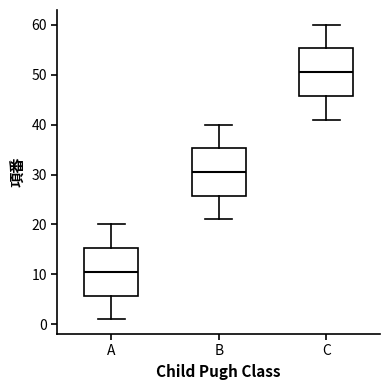

Reading left to right, read every box against the y-axis: the position of its median line, the range the box covers, and the ends of its whiskers. The values are not printed on the chart, so give them approximately, as read against the axis.

A: median 11, box 6 to 15, whiskers 1 to 20
B: median 31, box 26 to 35, whiskers 21 to 40
C: median 51, box 46 to 55, whiskers 41 to 60